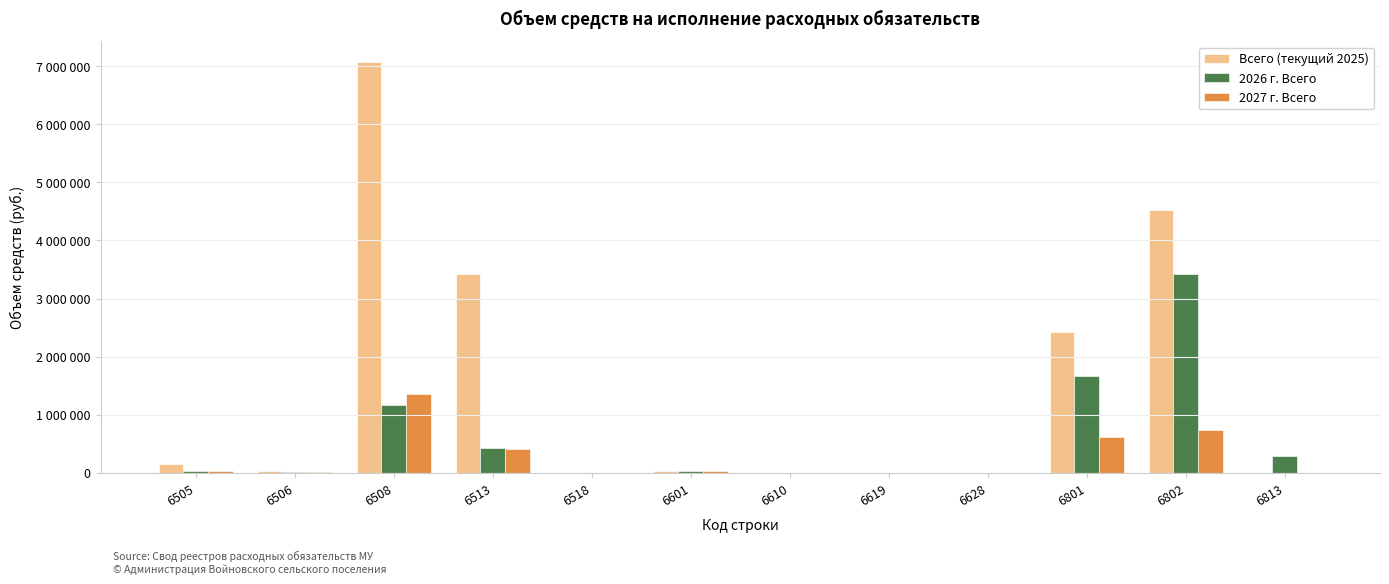

List the labels in order of 2027 г. Всего value, largest first.

6508, 6802, 6801, 6513, 6601, 6505, 6506, 6610, 6619, 6628, 6518, 6813